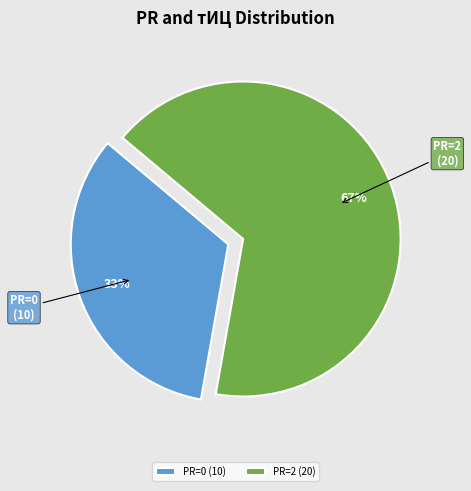

How many slices are in this pie chart?

2